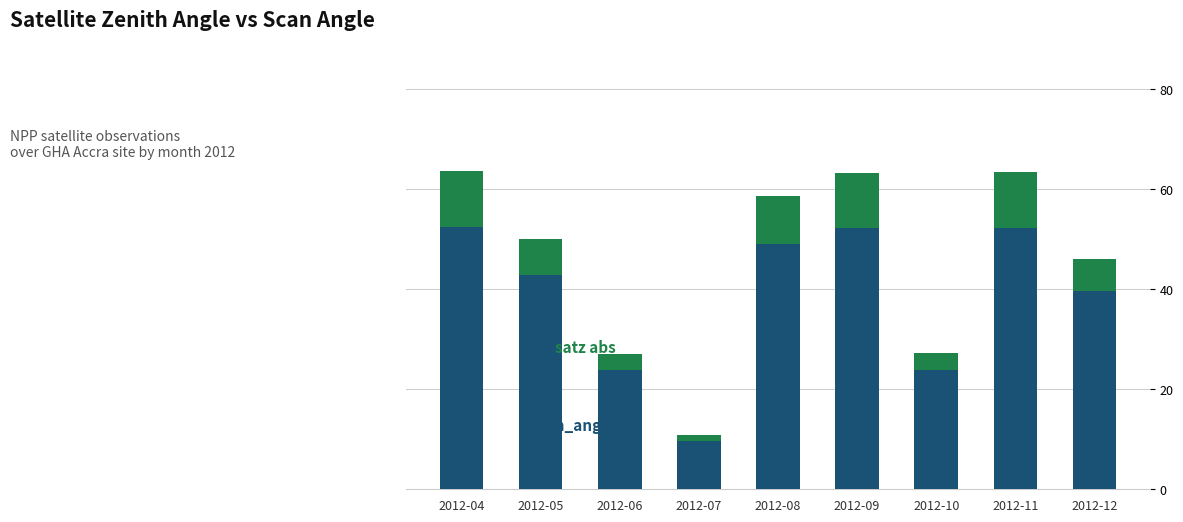

What is the total value across all series at 2012-10?

27.3